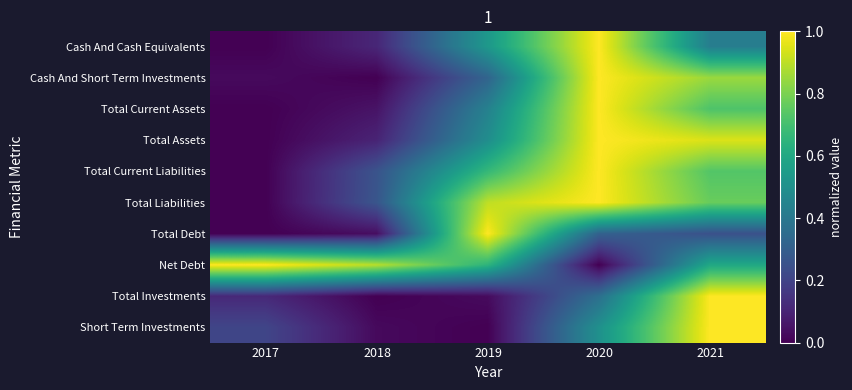

Rank the series by their maximum value, from lowest to highest.

Cash And Cash Equivalents, Cash And Short Term Investments, Total Current Assets, Total Assets, Total Current Liabilities, Total Liabilities, Total Debt, Net Debt, Total Investments, Short Term Investments